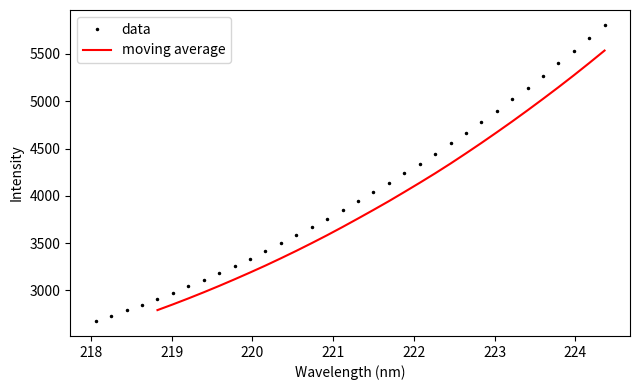

True or false: the data shows 5123.8 at 218.6332.

False